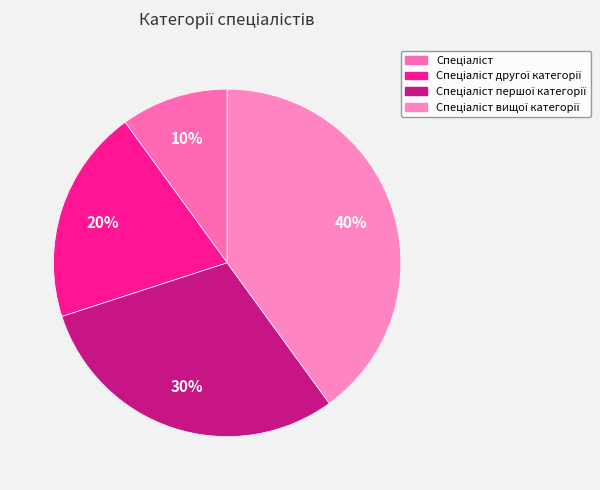

Rank the categories by value from highest to lowest.

Спеціаліст вищої категорії, Спеціаліст першої категорії, Спеціаліст другої категорії, Спеціаліст